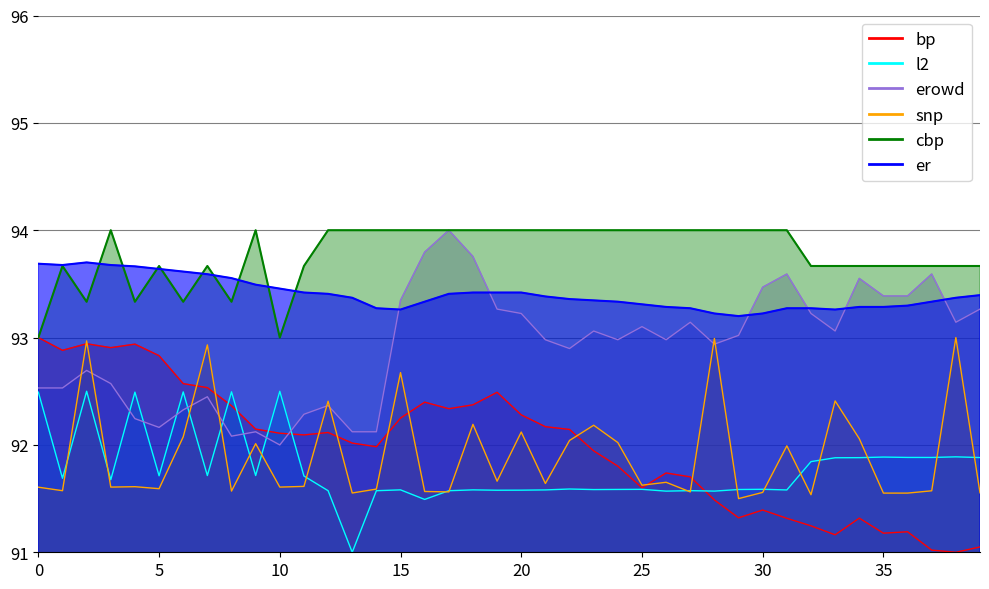

At which label is Max_cycle closest to 92?

31